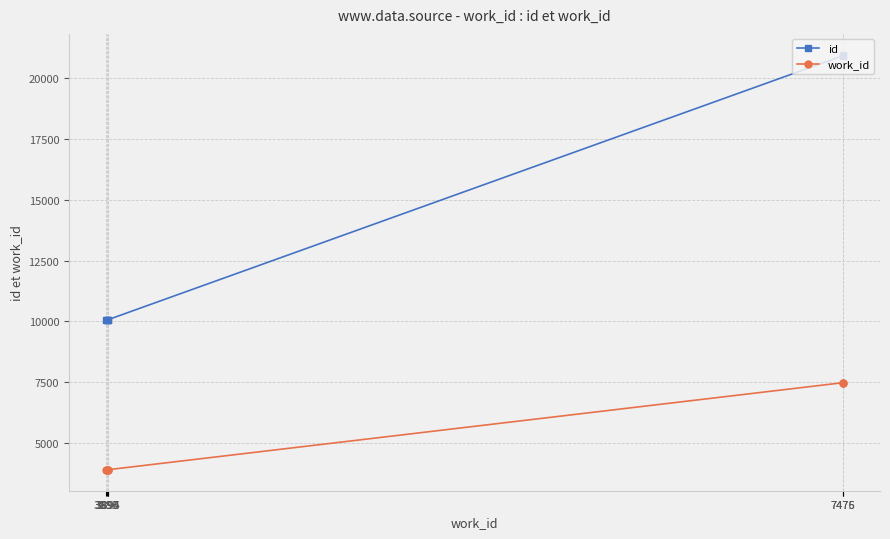

How many series are shown in this chart?

2